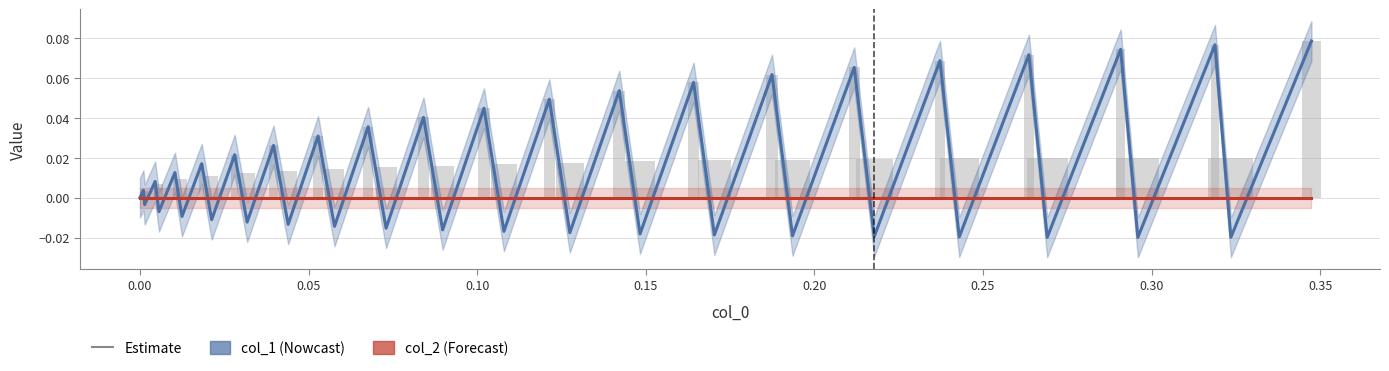

What are all the series names shown in the legend?

col_1, col_2